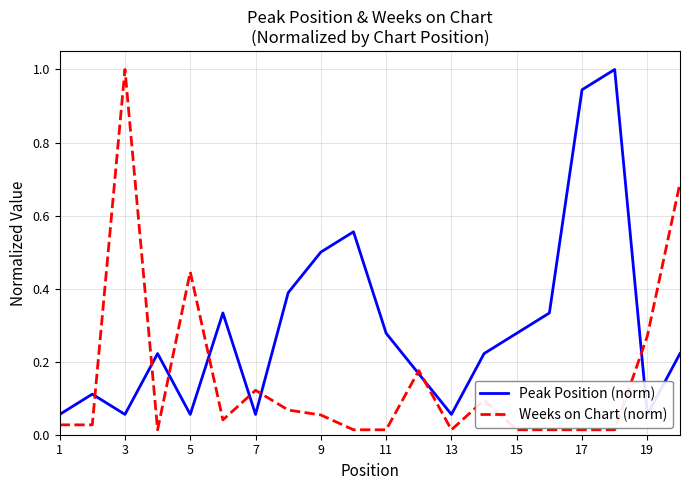

True or false: Weeks on Chart (norm) has a value of 0.0 at 7.

False